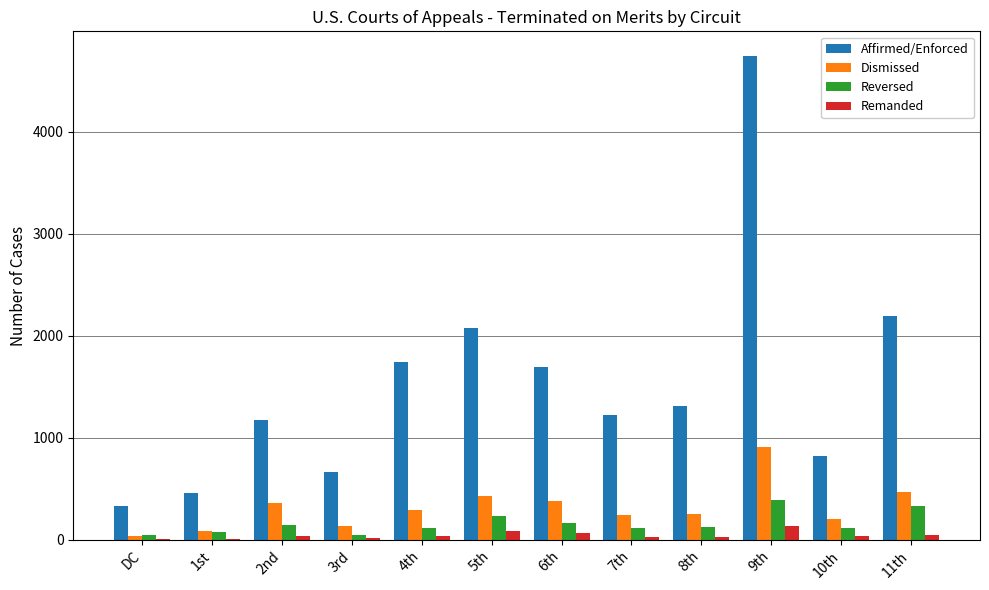

Which series changed the most between DC and 11th?

Affirmed/Enforced